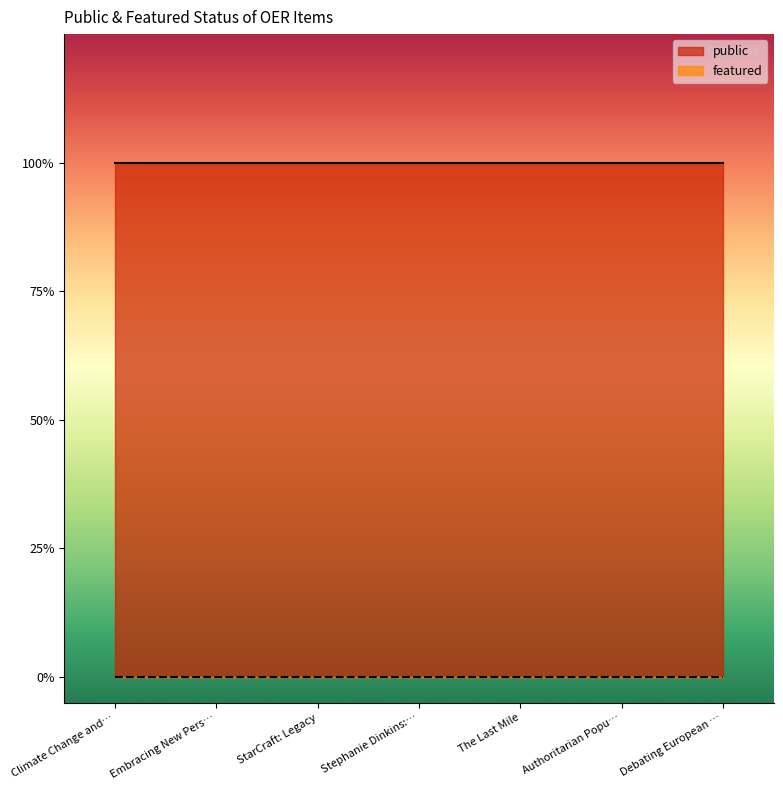

What is the label of the 1st point from the right?

Debating European Citizenship